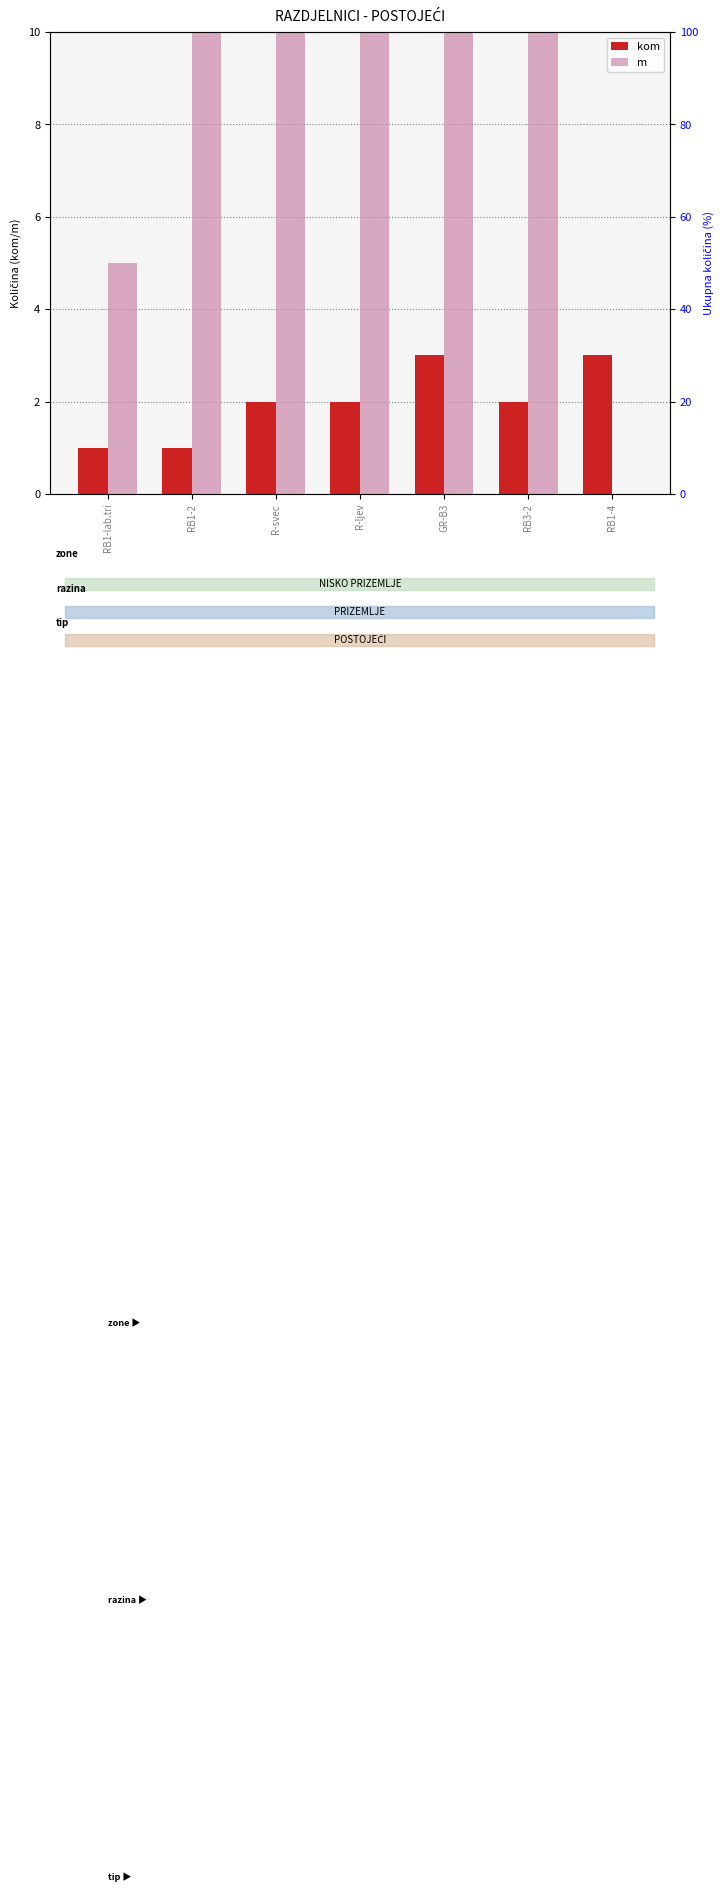

Which label corresponds to the largest value in the chart?

GR-B3